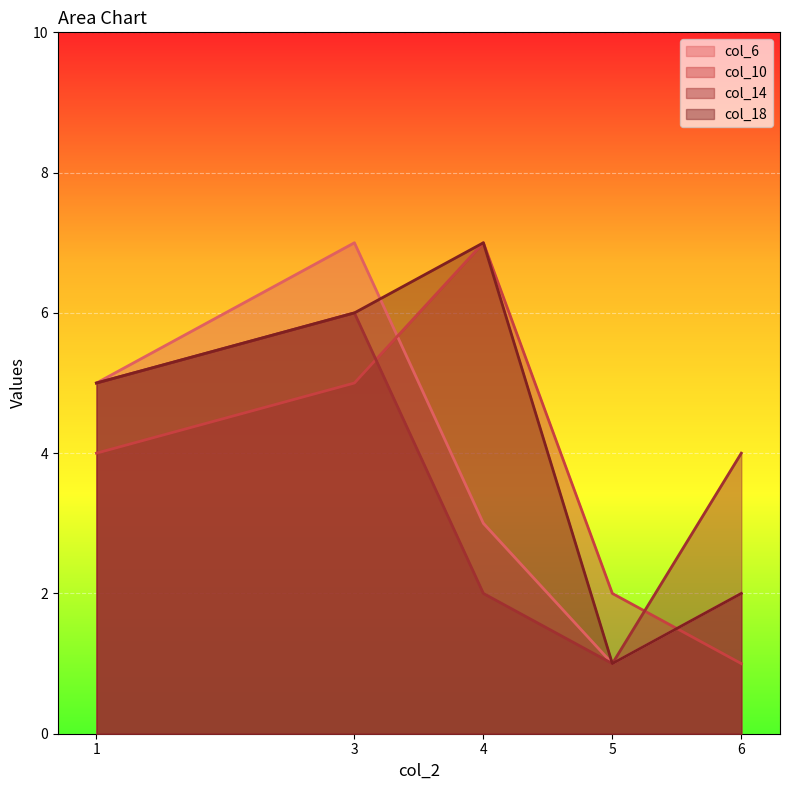

How many lines are shown in the chart?

4